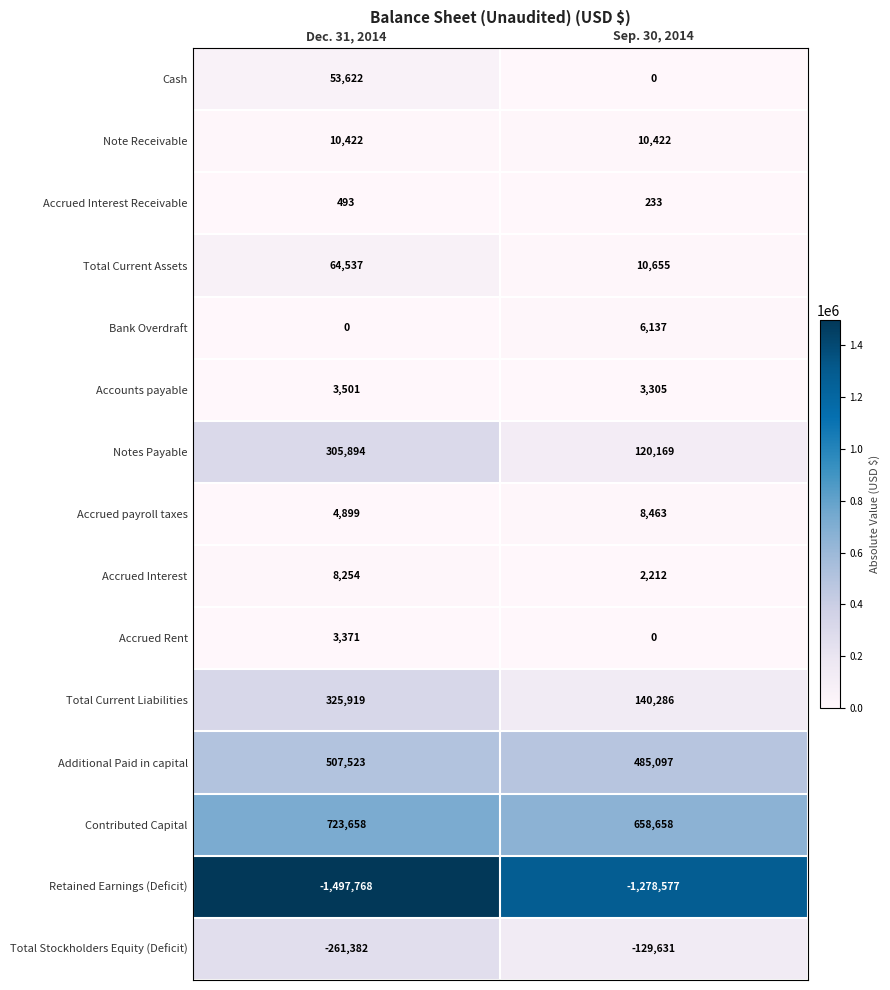

Reading left to right, list all the values displayed in this chart.

Cash: Dec. 31, 2014=53622	Sep. 30, 2014=0
Note Receivable: Dec. 31, 2014=10422	Sep. 30, 2014=10422
Accrued Interest Receivable: Dec. 31, 2014=493	Sep. 30, 2014=233
Total Current Assets: Dec. 31, 2014=64537	Sep. 30, 2014=10655
Bank Overdraft: Dec. 31, 2014=0	Sep. 30, 2014=6137
Accounts payable: Dec. 31, 2014=3501	Sep. 30, 2014=3305
Notes Payable: Dec. 31, 2014=305894	Sep. 30, 2014=120169
Accrued payroll taxes: Dec. 31, 2014=4899	Sep. 30, 2014=8463
Accrued Interest: Dec. 31, 2014=8254	Sep. 30, 2014=2212
Accrued Rent: Dec. 31, 2014=3371	Sep. 30, 2014=0
Total Current Liabilities: Dec. 31, 2014=325919	Sep. 30, 2014=140286
Additional Paid in capital: Dec. 31, 2014=507523	Sep. 30, 2014=485097
Contributed Capital: Dec. 31, 2014=723658	Sep. 30, 2014=658658
Retained Earnings (Deficit): Dec. 31, 2014=-1497768	Sep. 30, 2014=-1278577
Total Stockholders Equity (Deficit): Dec. 31, 2014=-261382	Sep. 30, 2014=-129631